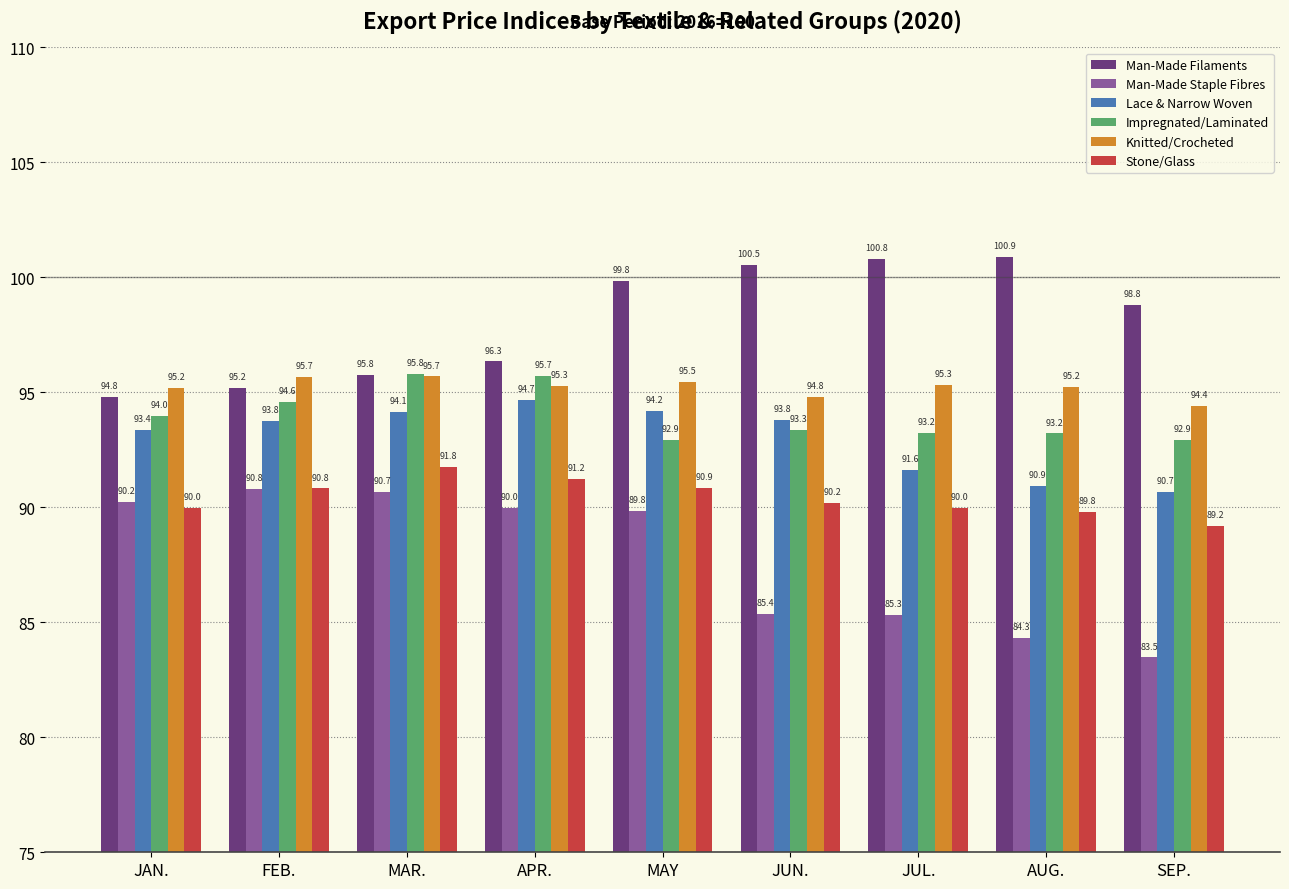

At which label does Man-Made Filaments first exceed 98?

MAY